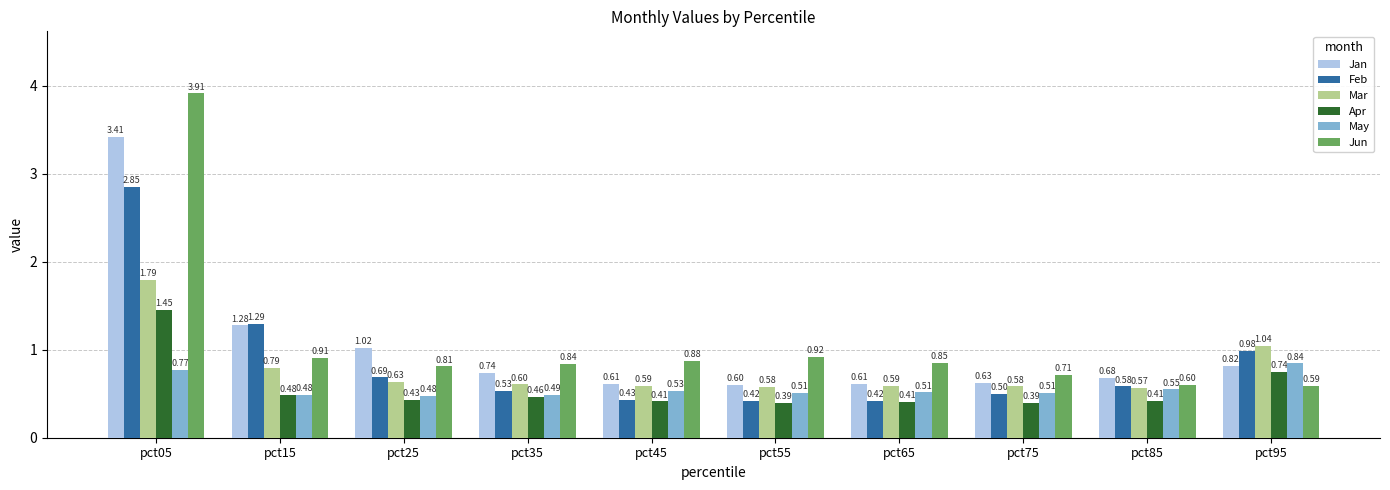

Which series changed the most between pct65 and pct75?

Jun